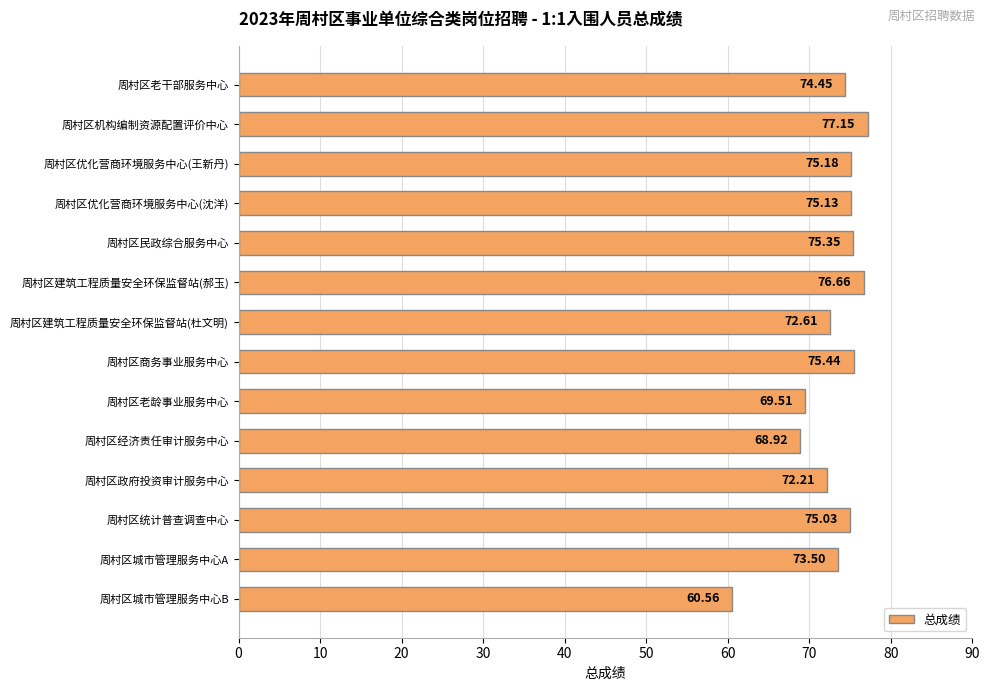

Which has a higher value, 周村区经济责任审计服务中心 or 周村区政府投资审计服务中心?

周村区政府投资审计服务中心